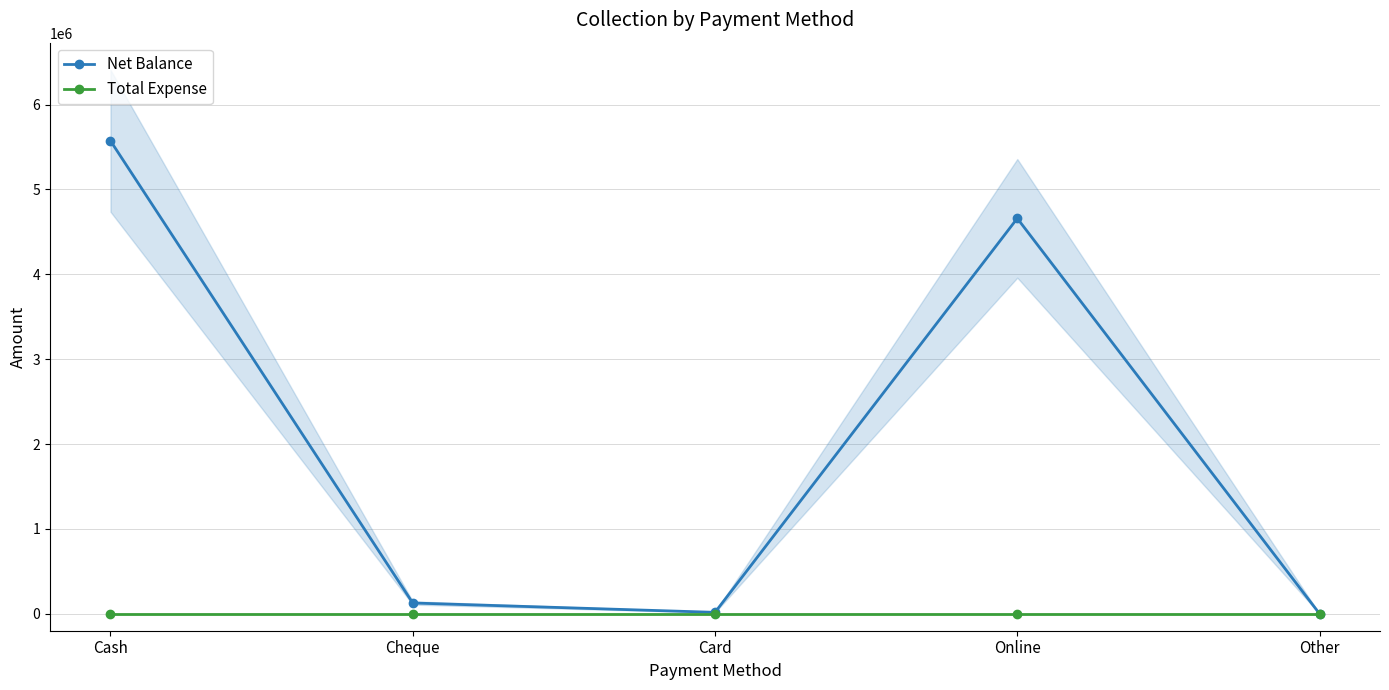

Reading left to right, extract all data points from this chart.

Net Balance: Cash=5572360	Cheque=126831	Card=16500	Online=4658468	Other=0
Total Expense: Cash=0	Cheque=0	Card=0	Online=0	Other=0